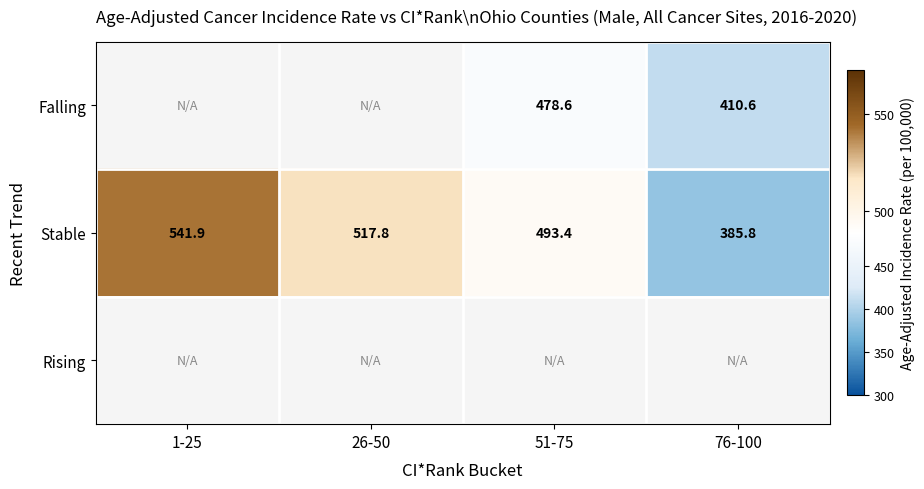

What is the spread (max minus min) of values at 76-100?

24.8